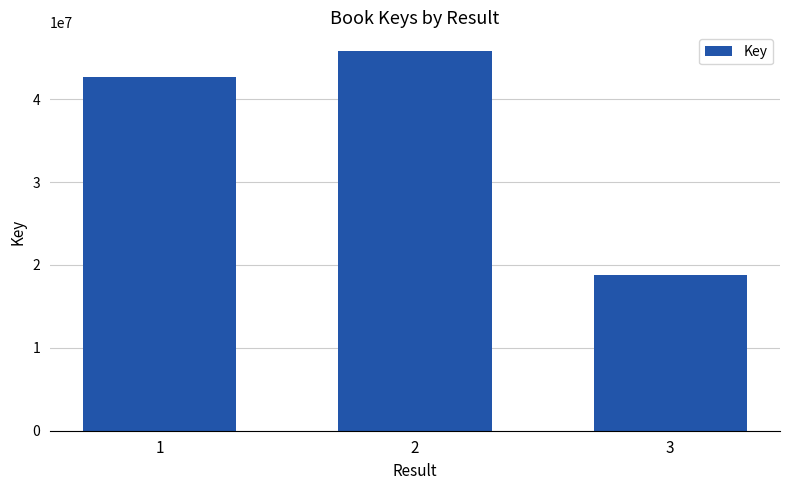

Count the number of data series in this chart.

1